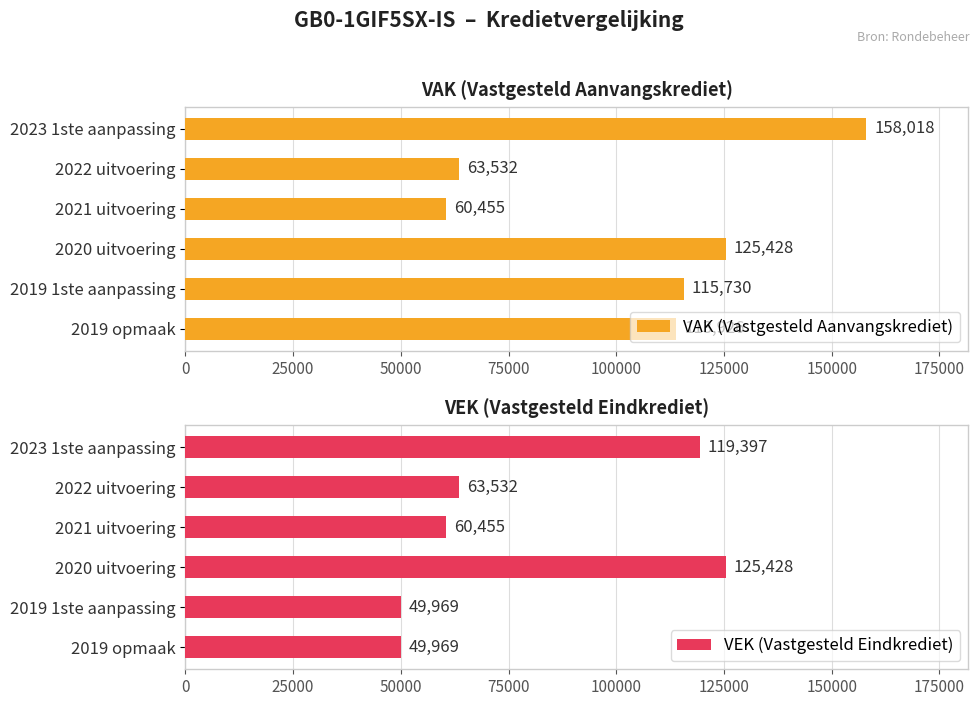

What is the value of the VEK (Vastgesteld Eindkrediet) bar at the 2nd from the left?

63532